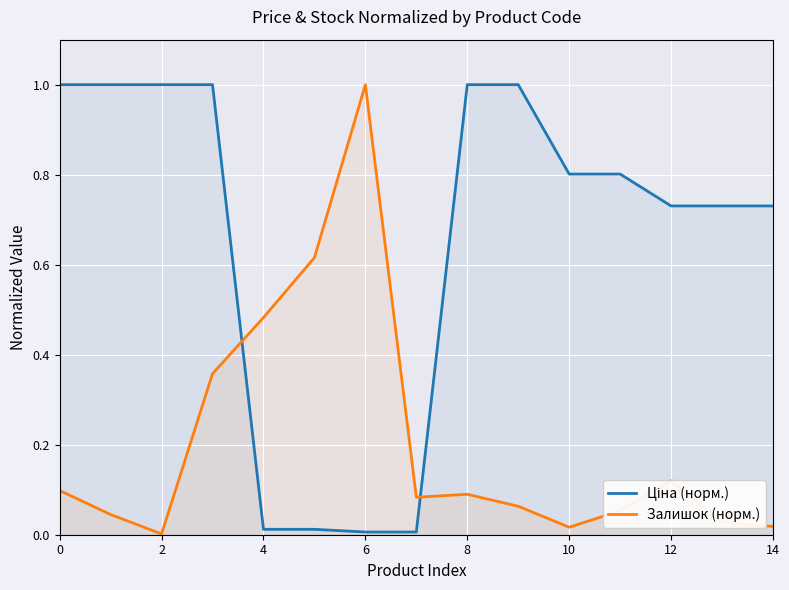

Is it true that Залишок (норм.) equals 0.1 at 0?

True